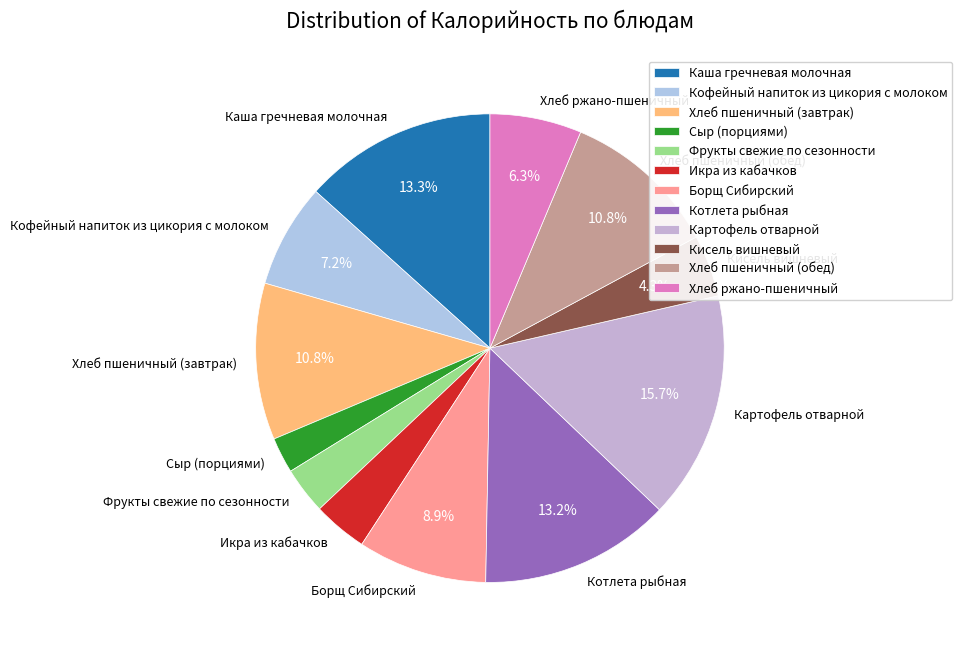

To the nearest percent, what percentage of the pie is Картофель отварной?

16%